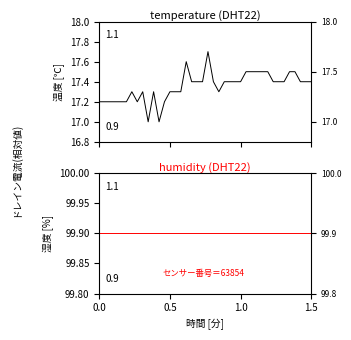

True or false: humidity and temperature intersect in this chart.

False